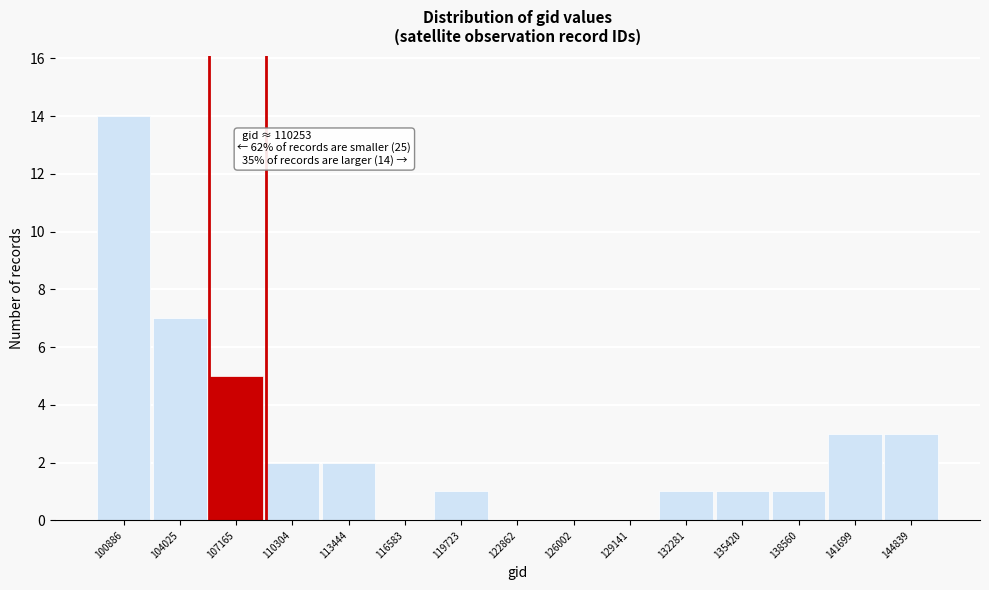

Reading left to right, transcribe all the data shown in this chart.

100886=14	104025=7	107165=5	110304=2	113444=2	116583=0	119723=1	122862=0	126002=0	129141=0	132281=1	135420=1	138560=1	141699=3	144839=3